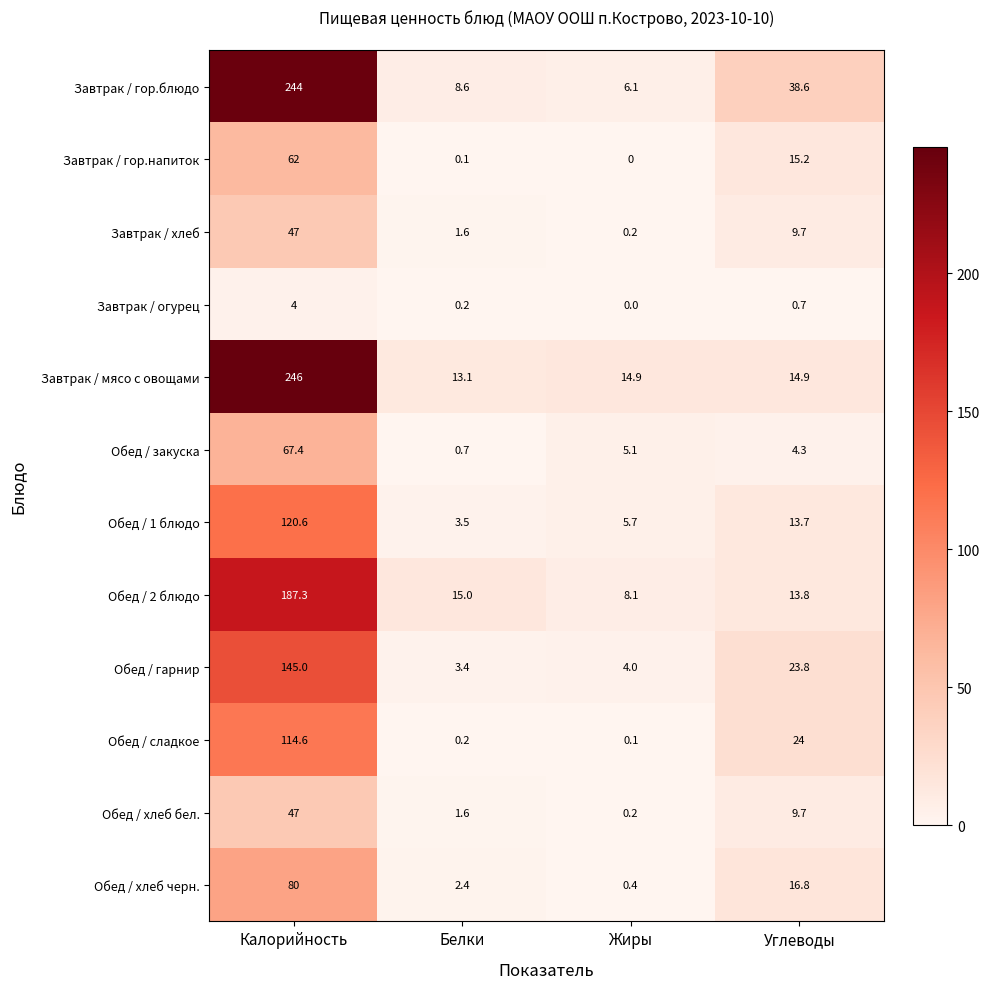

At which category is the sum across all series the highest?

Калорийность